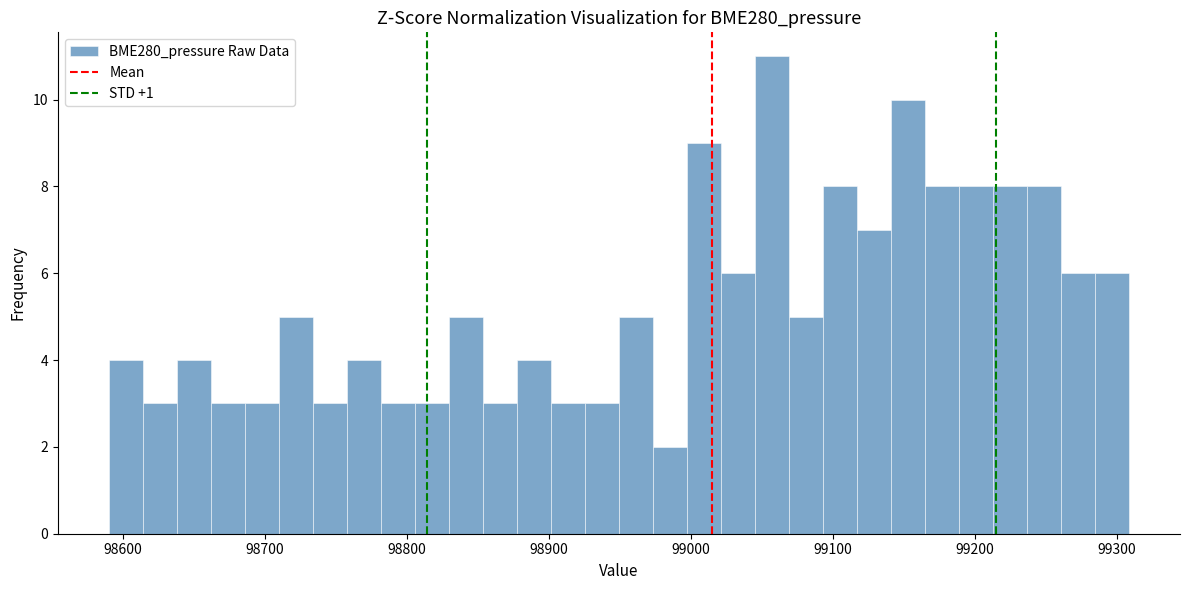

Around what value on the x-axis is the tallest bar? Give the approximate position of its centre, as read against the axis.

99060